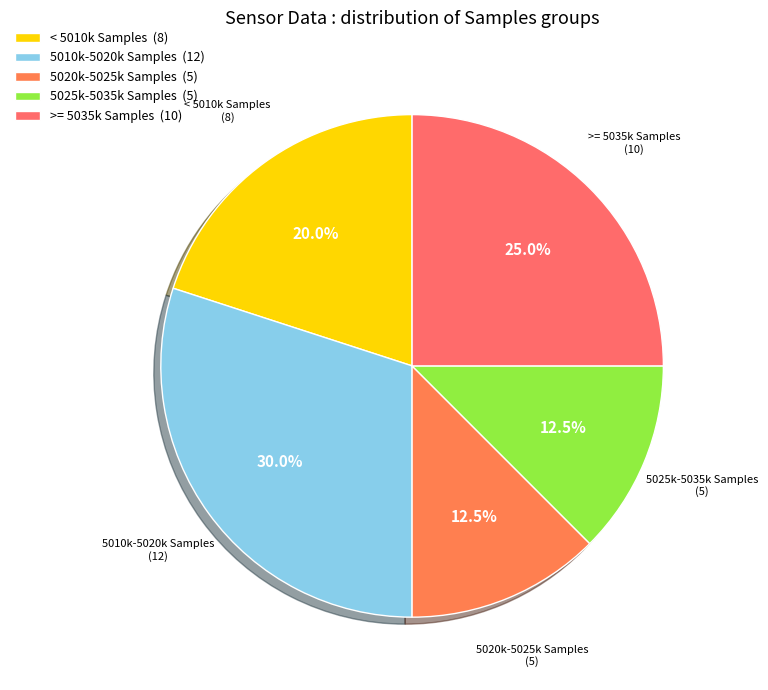

How many slices are in this pie chart?

5